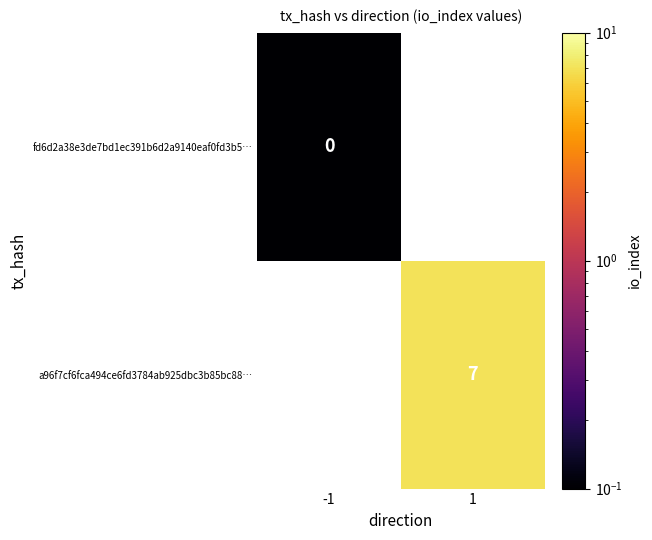

At -1, list the series in order from largest to smallest.

fd6d2a38e3de7bd1ec391b6d2a9140eaf0fd3b5…, a96f7cf6fca494ce6fd3784ab925dbc3b85bc88…